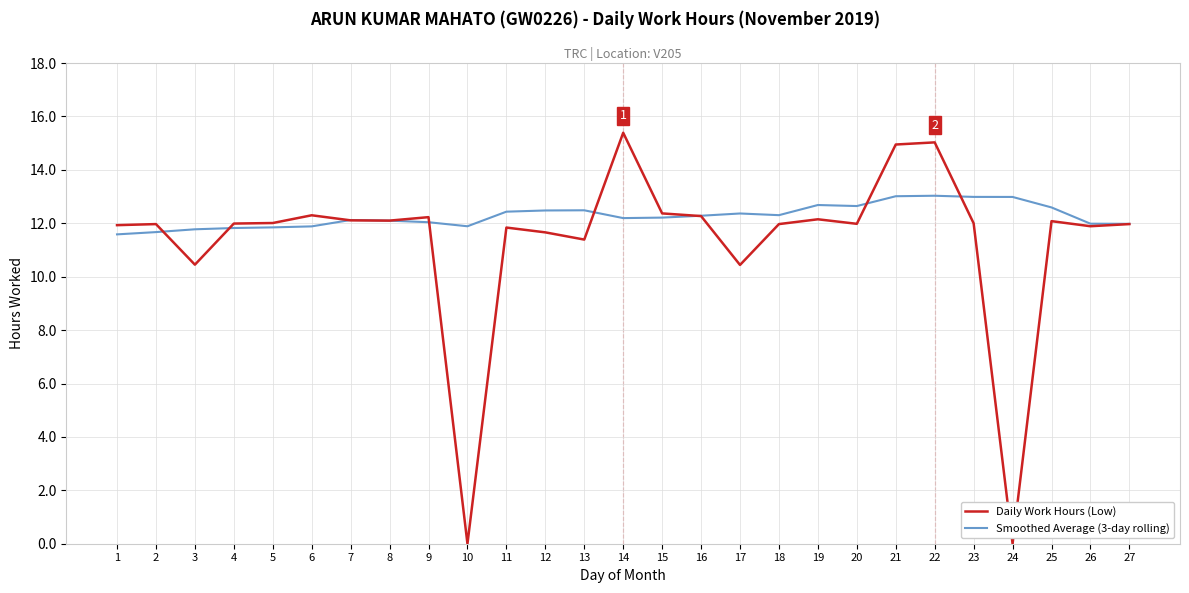

What is the total value across all series at 5?

23.9